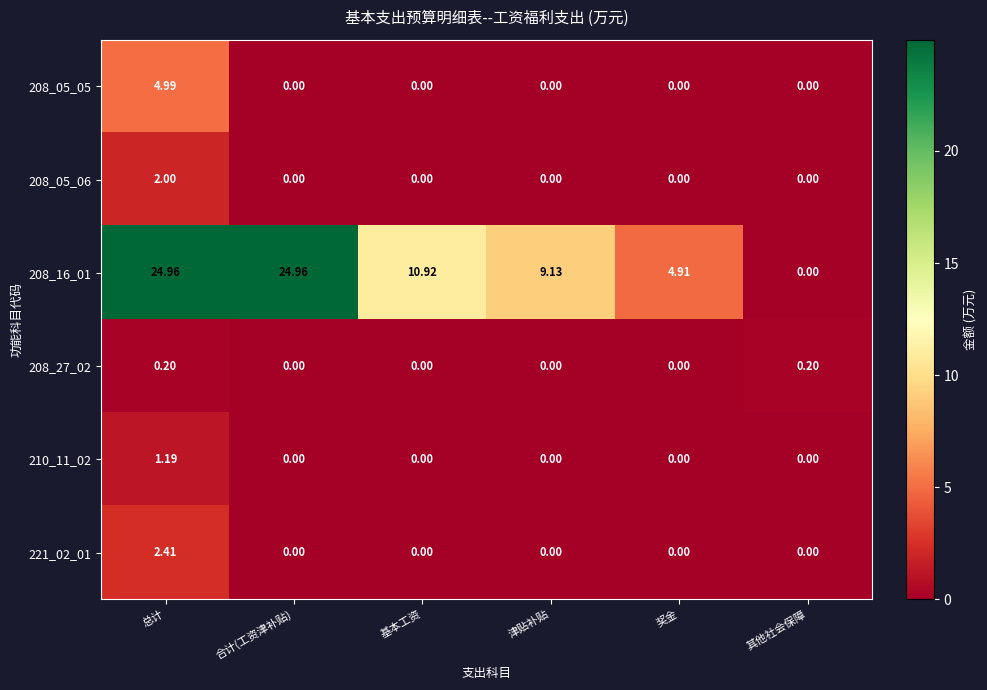

At 总计, list the series in order from smallest to largest.

208_27_02, 210_11_02, 208_05_06, 221_02_01, 208_05_05, 208_16_01